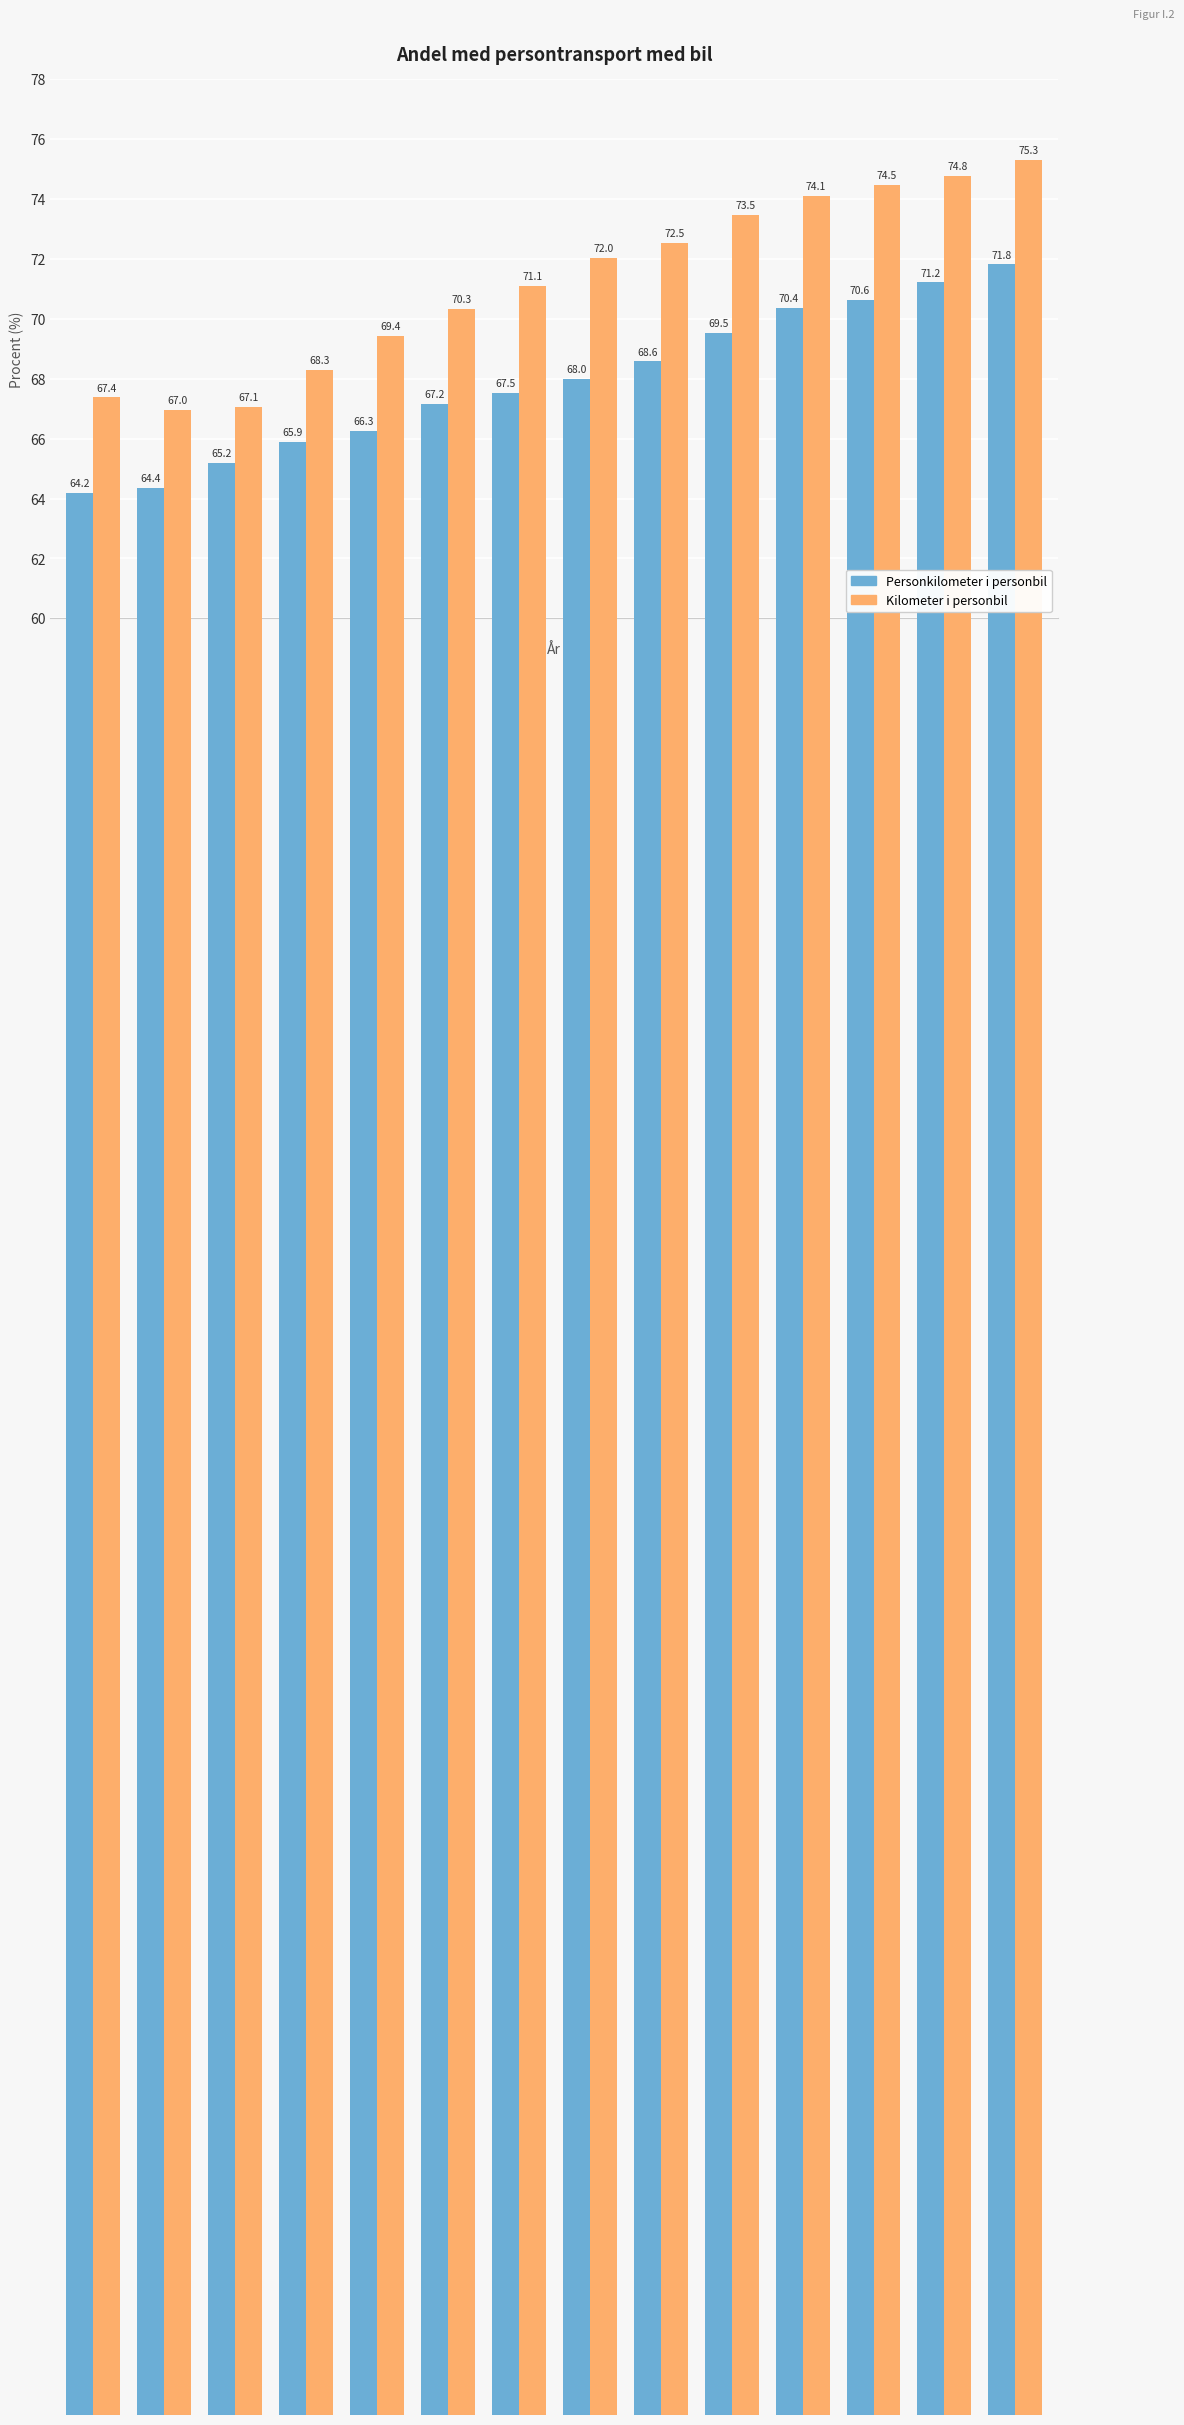

What is the greatest value displayed?

75.3